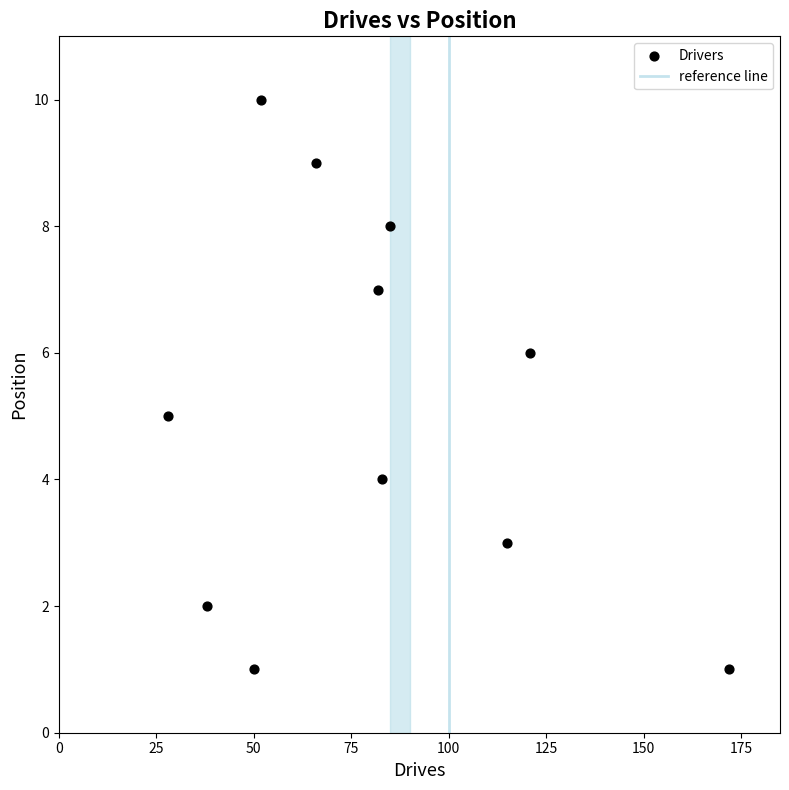

What is the range of Y values (max minus min)?

9